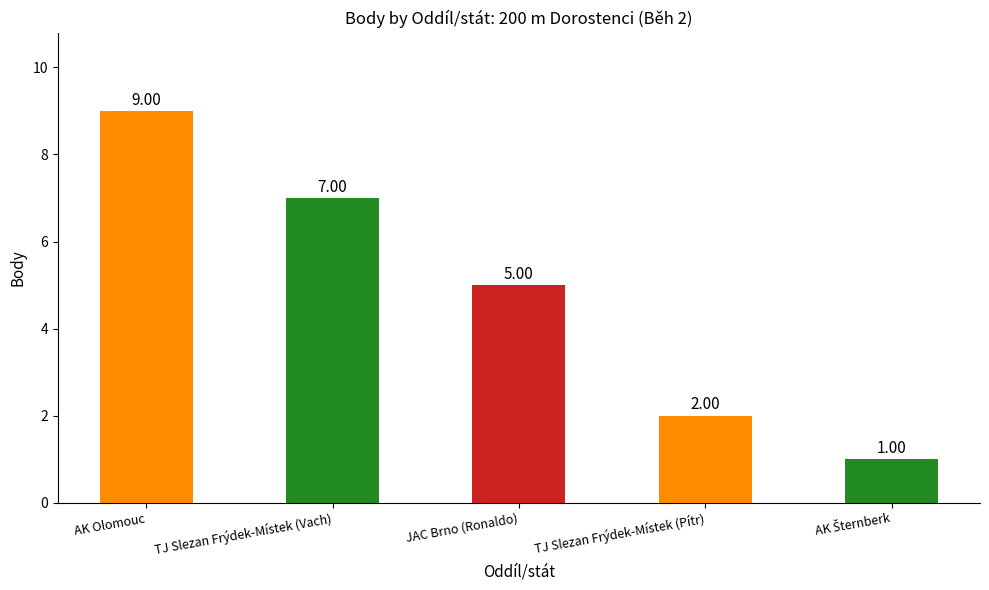

Are the bars grouped side by side (vs. stacked)?

No